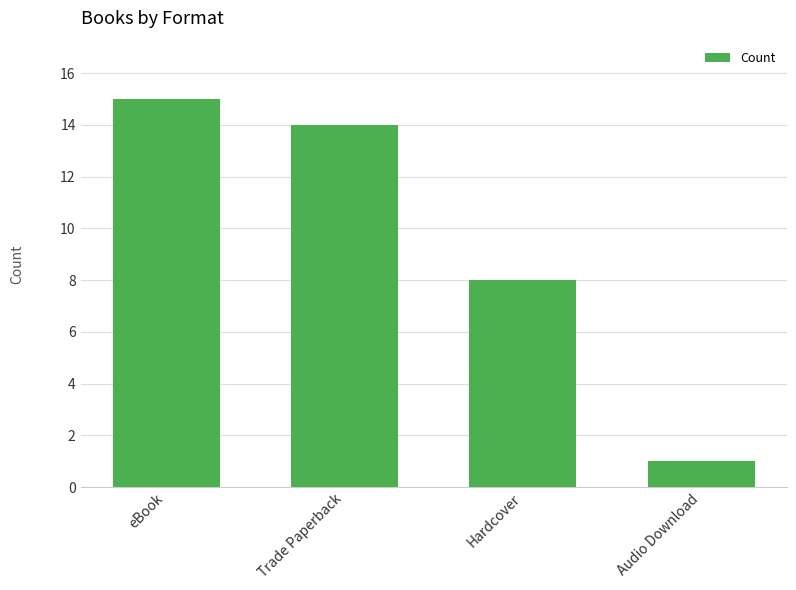

What is the label of the 4th bar from the left?

Audio Download